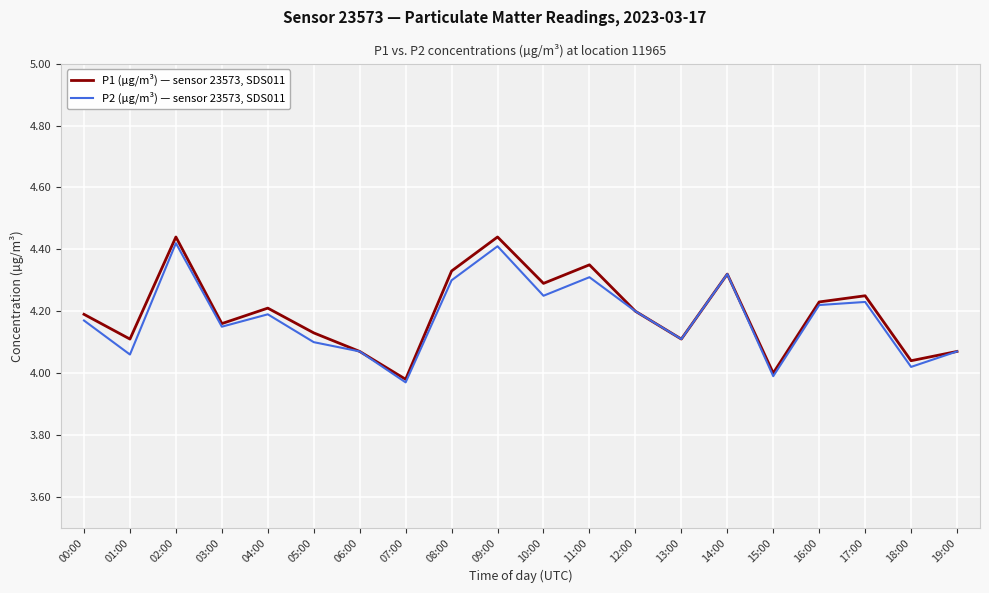

What is the total value across all series at 18:00?

8.1